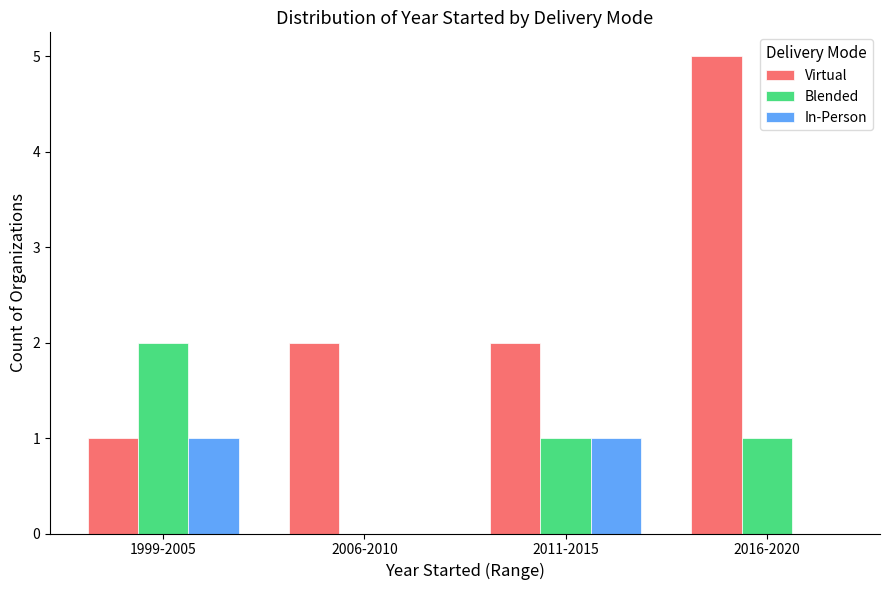

Is it true that Virtual equals 5 at 2016-2020?

True